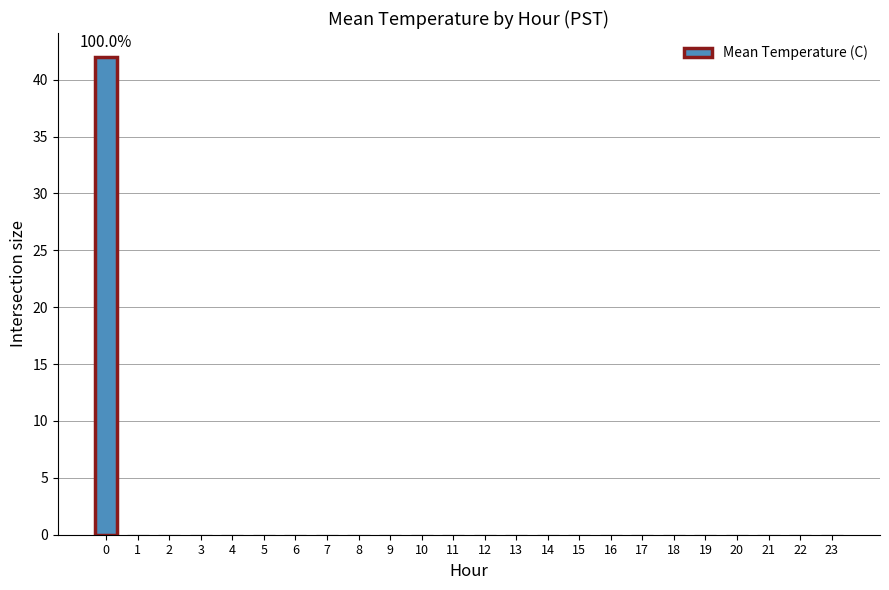

What is the maximum value shown in the chart?

42